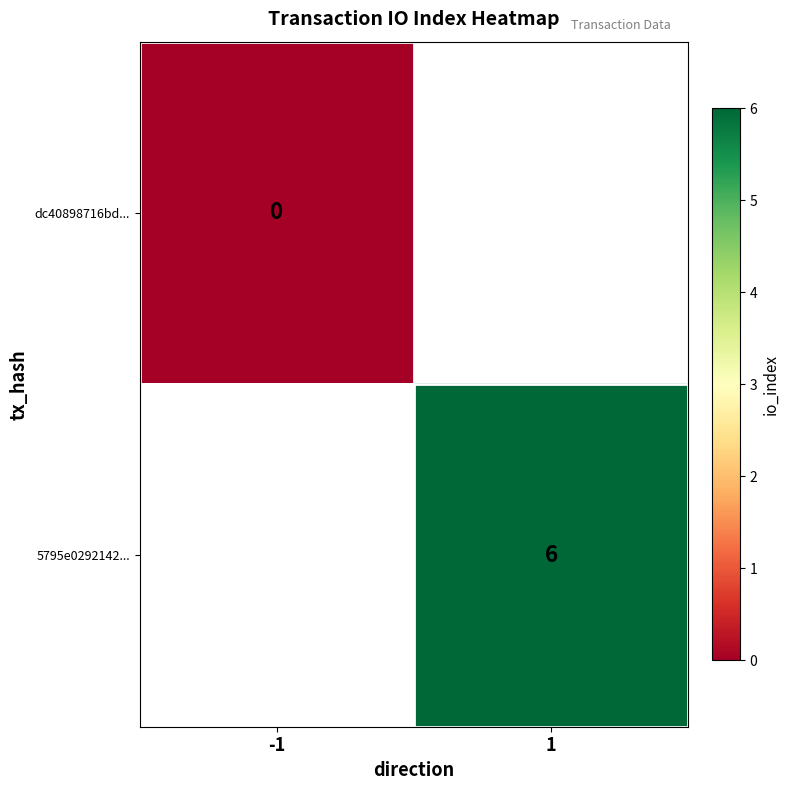

How many distinct data groups are displayed?

2